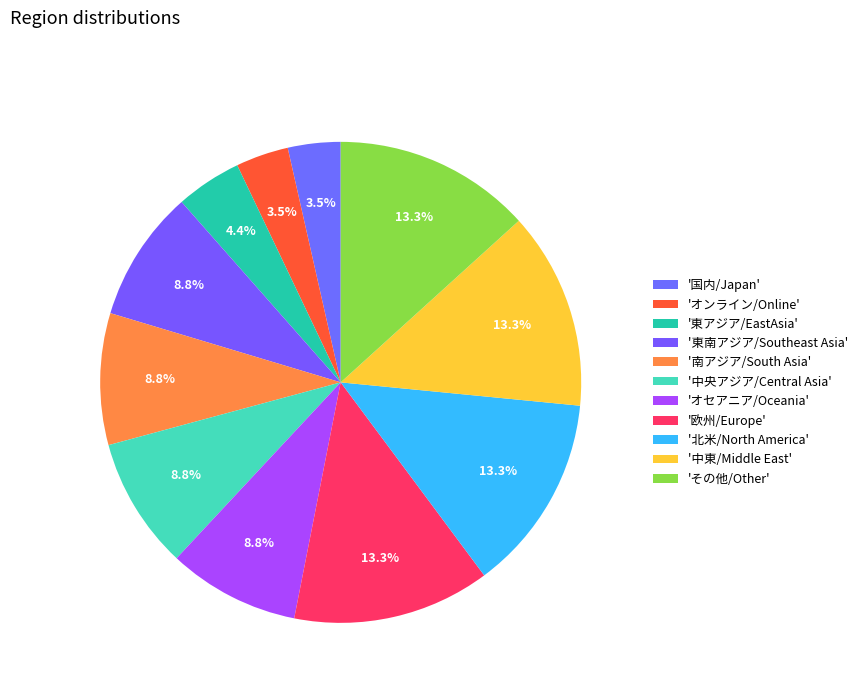

How many slices are in this pie chart?

11